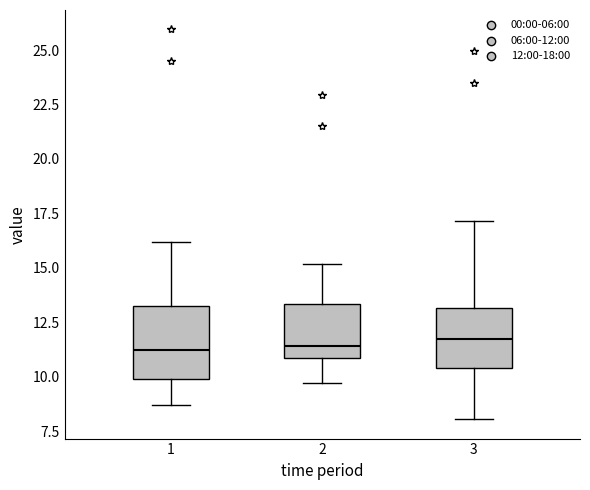

Reading left to right, transcribe this box plot: for each box, give where its median line is, the range the box spans, and where its two whiskers end, as read against the y-axis. The values are not printed on the chart, so give them approximately, as read against the axis.

1: median 11.0, box 10.0 to 13.5, whiskers 8.5 to 16.0
2: median 11.5, box 11.0 to 13.5, whiskers 9.5 to 15.0
3: median 11.5, box 10.5 to 13.0, whiskers 8.0 to 17.0